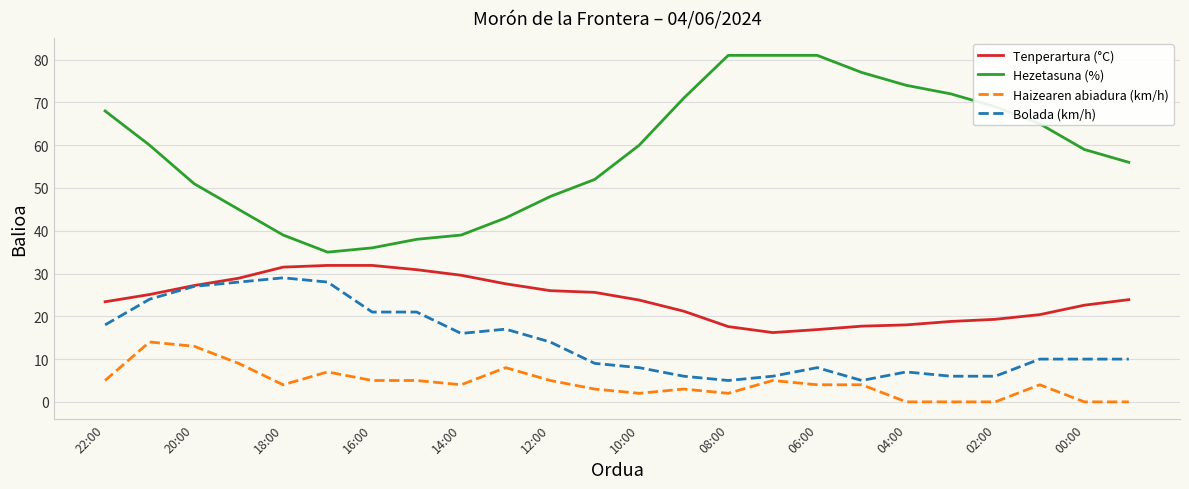

What is the maximum value shown in the chart?

81.0